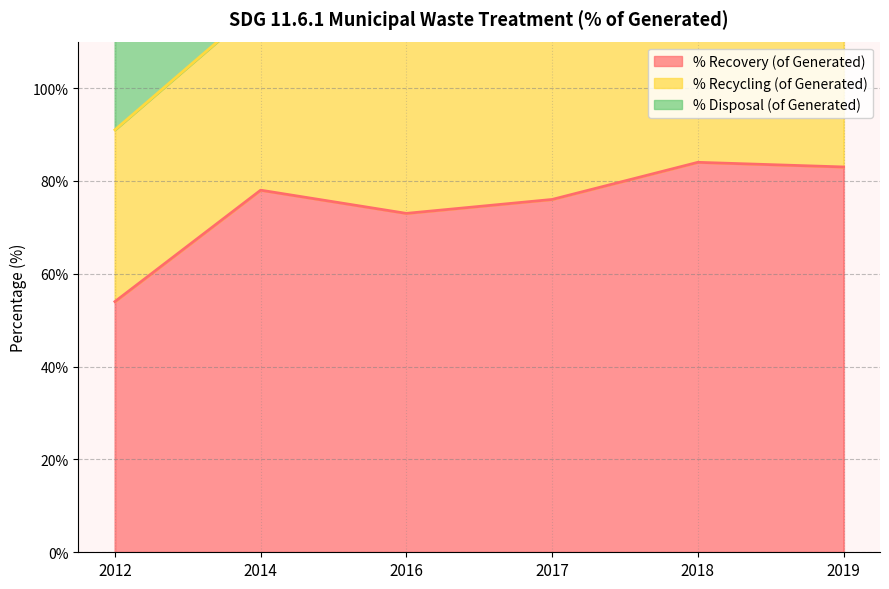

Does the chart have visible grid lines?

Yes